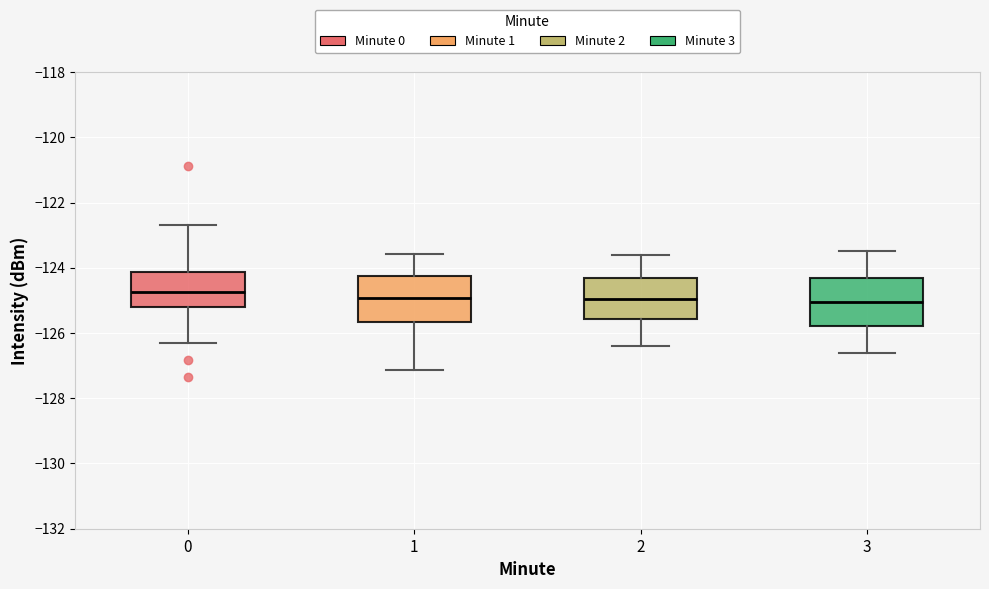

Reading left to right, transcribe this box plot: for each box, give where its median line is, the range the box spans, and where its two whiskers end, as read against the y-axis. The values are not printed on the chart, so give them approximately, as read against the axis.

0: median -124.8, box -125.2 to -124.2, whiskers -126.4 to -122.6
1: median -125.0, box -125.6 to -124.2, whiskers -127.2 to -123.6
2: median -125.0, box -125.6 to -124.2, whiskers -126.4 to -123.6
3: median -125.0, box -125.8 to -124.4, whiskers -126.6 to -123.4